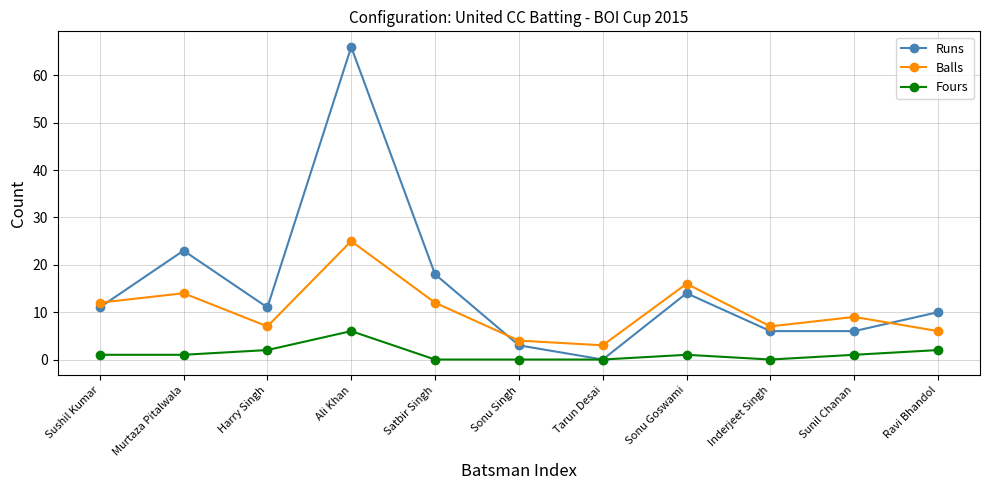

In Fours, how many points are higher than both neighbors (excluding endpoints)?

2